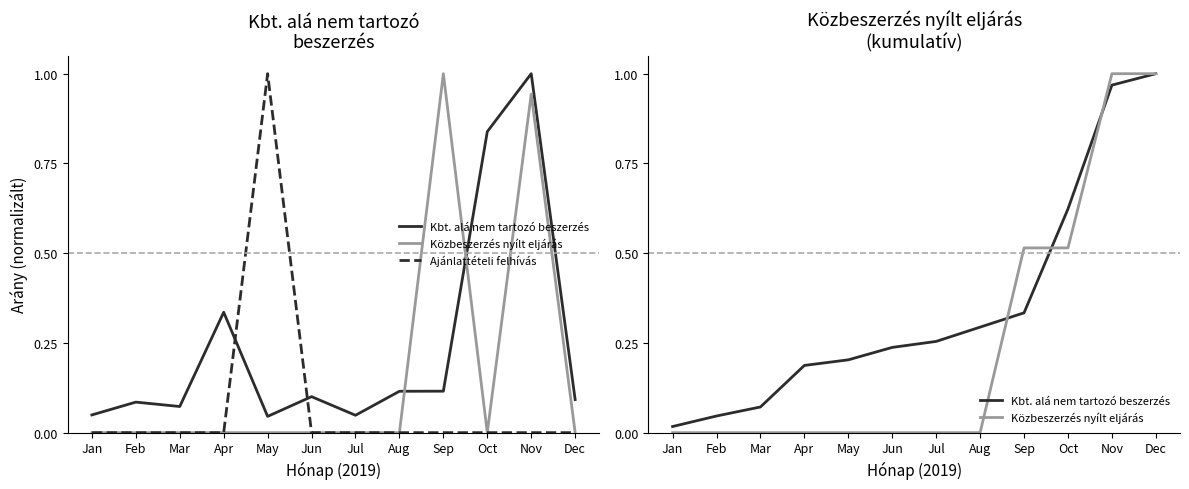

Which label corresponds to the smallest value in the chart?

Jan